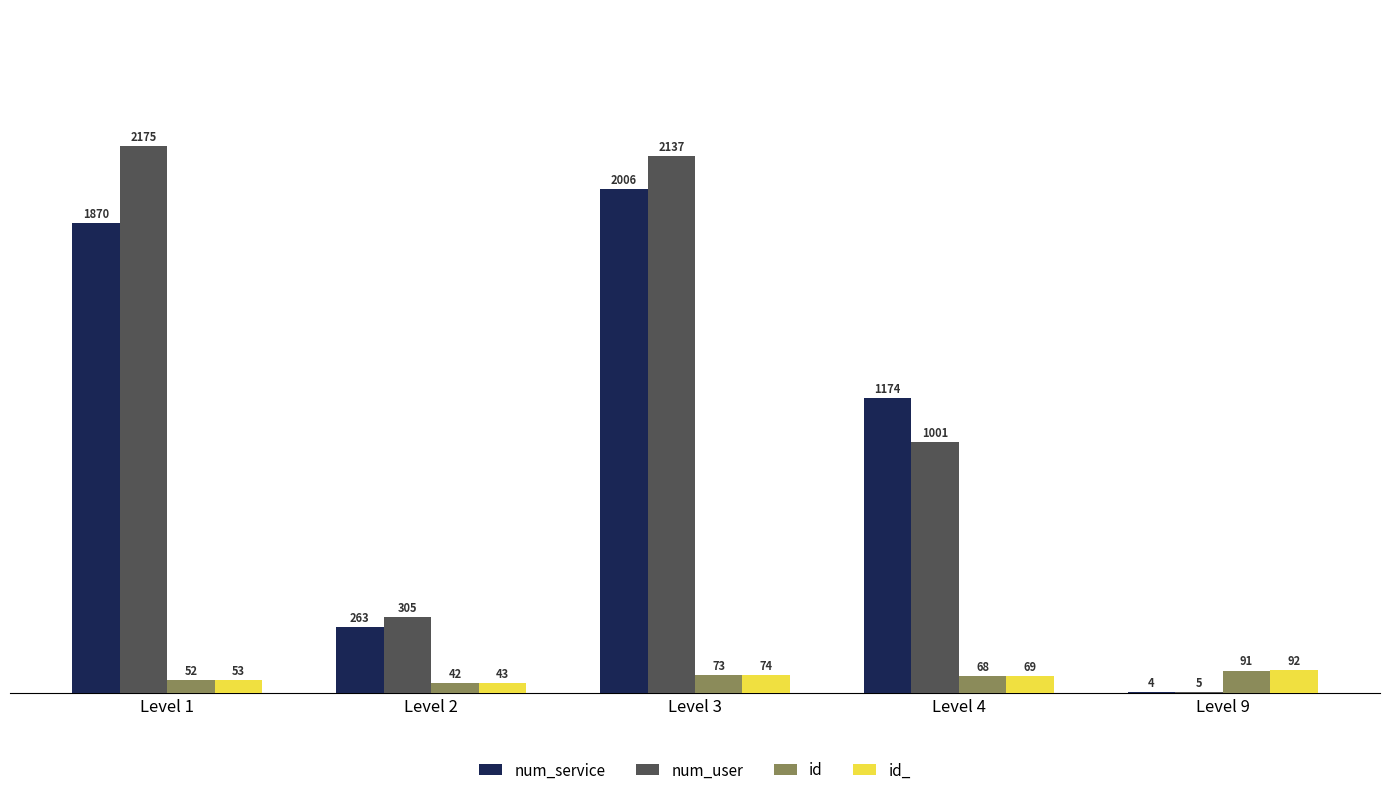

The value of id at Level 9 is 91. True or false?

True